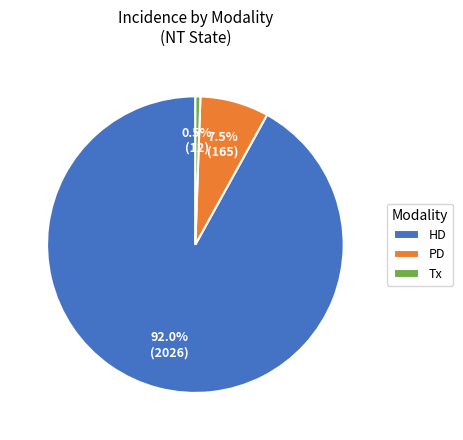

Rank the categories by value from lowest to highest.

Tx, PD, HD